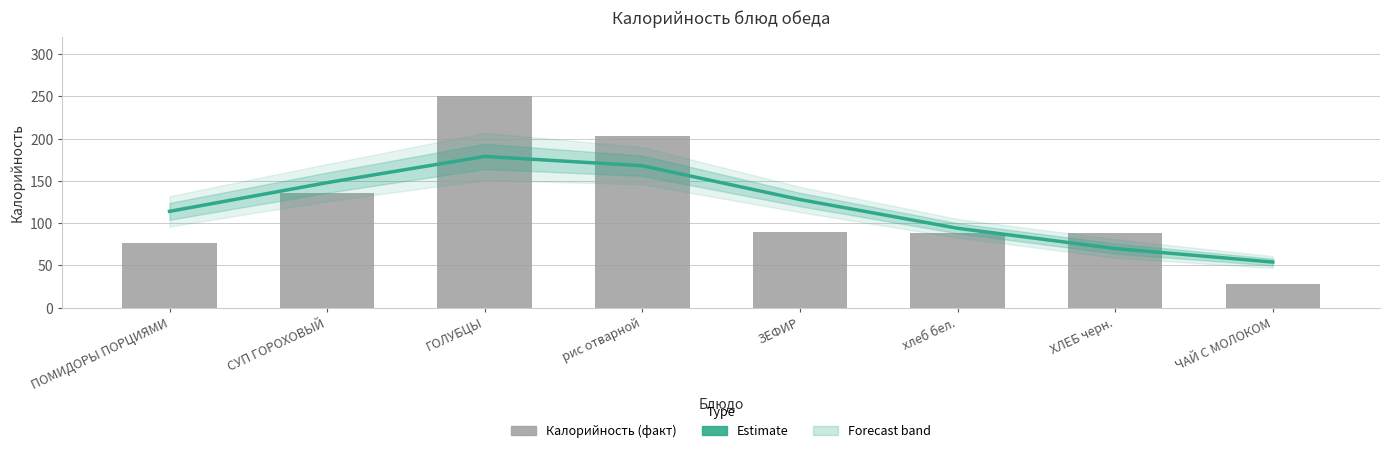

Does the chart contain any negative values?

No